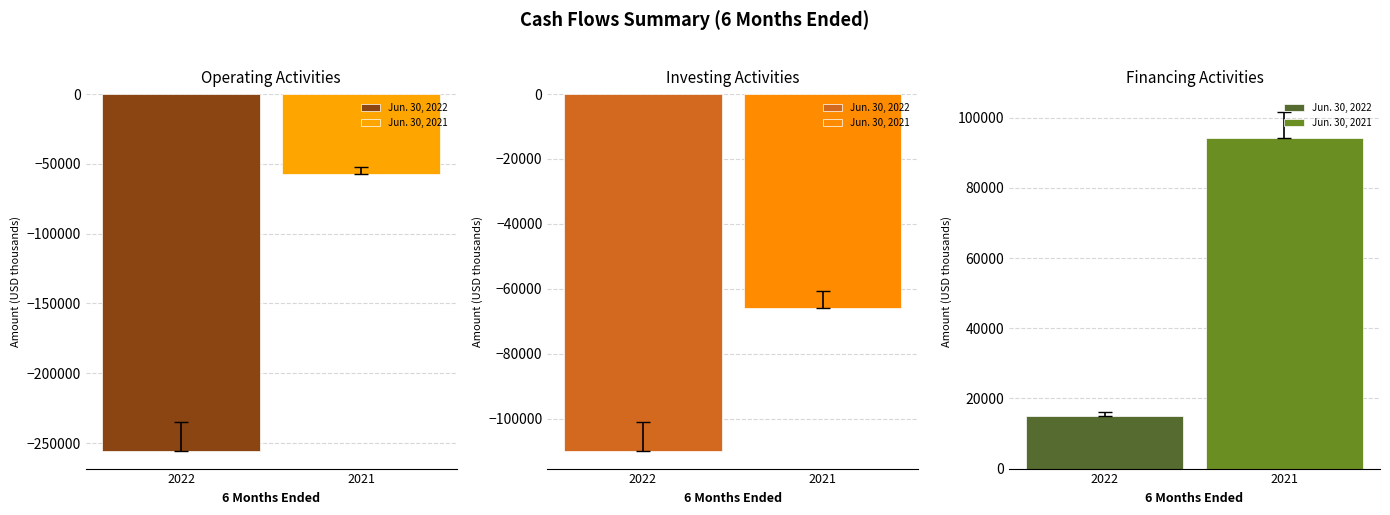

What is the maximum value shown in the chart?

94125